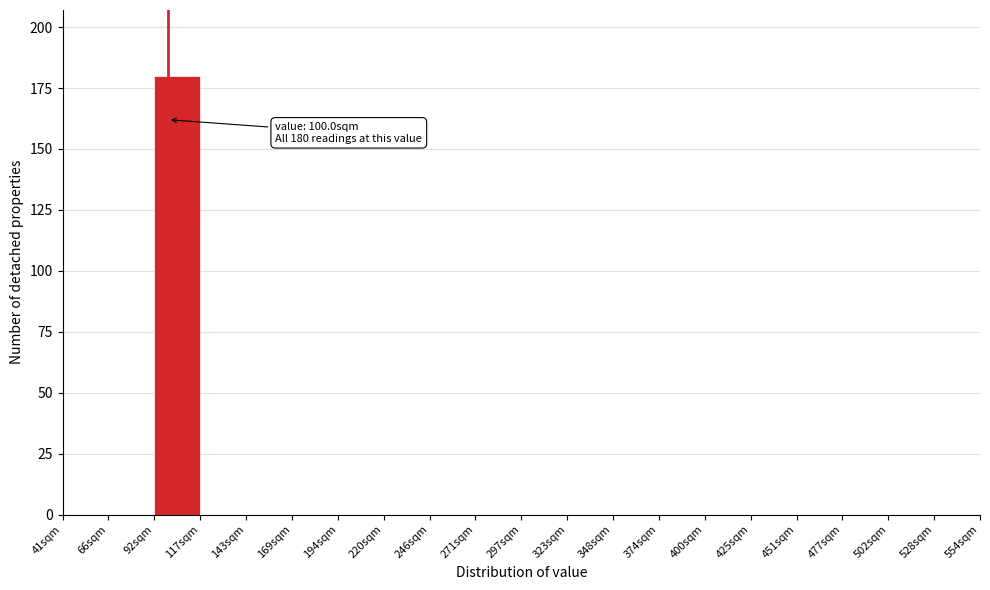

Which range on the x-axis has the tallest bar?

90 to 120